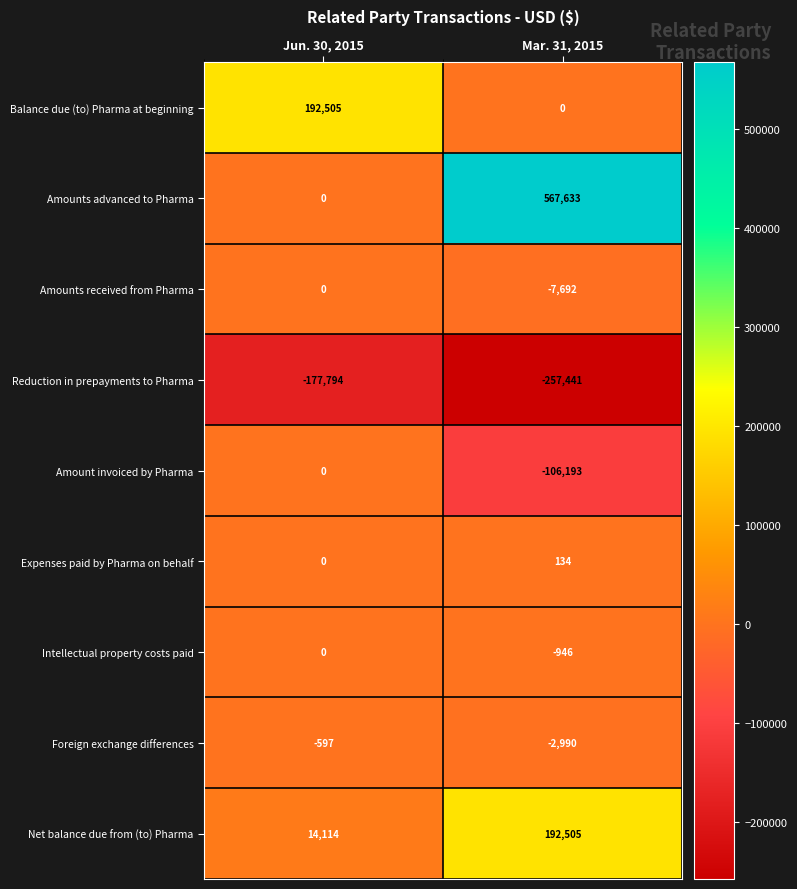

Between Jun. 30, 2015 and Mar. 31, 2015, which series saw the biggest shift?

Amounts advanced to Pharma